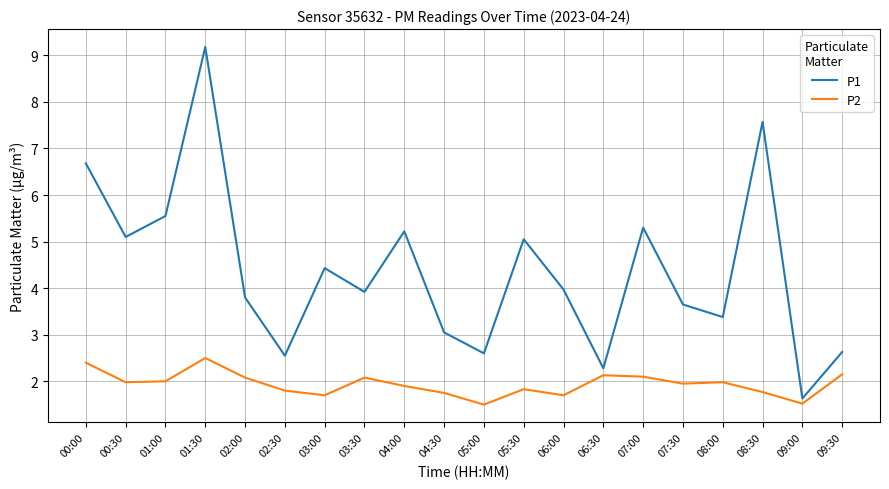

The value of P2 at 03:30 is 3.7. True or false?

False